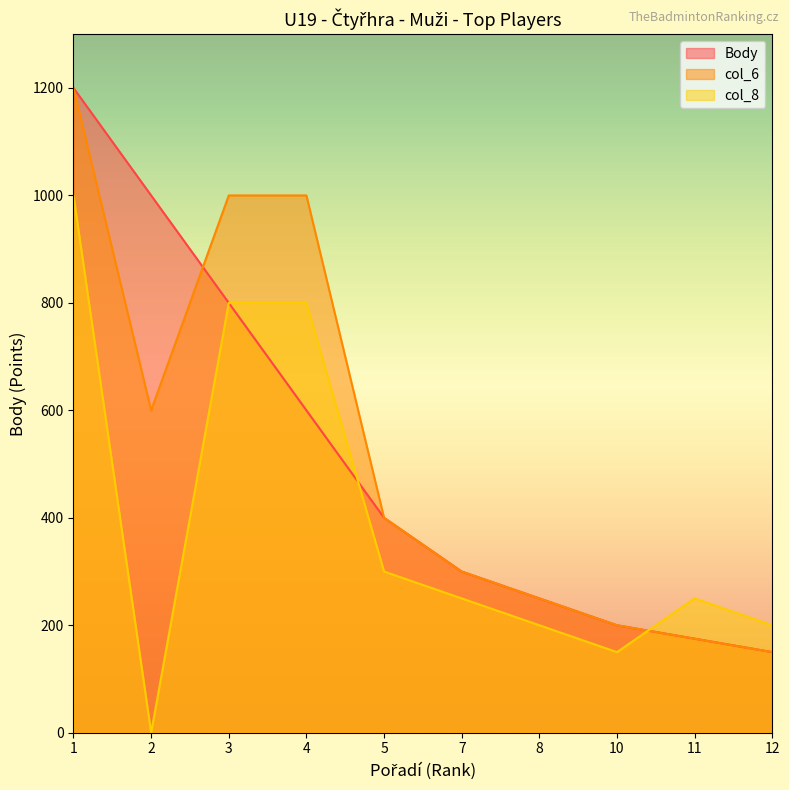

How many data points in col_6 are above 400?

4